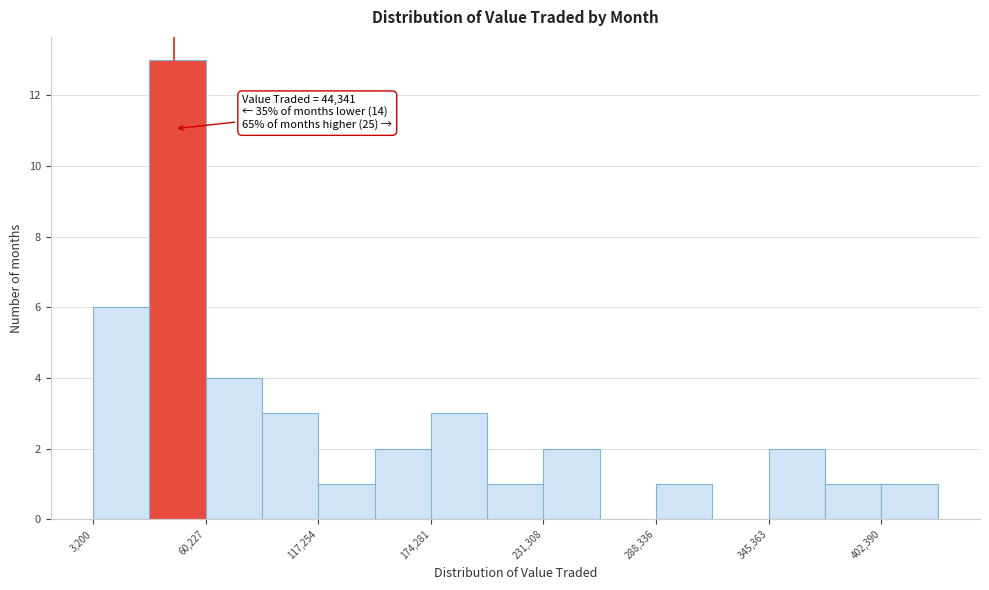

Read against the x-axis, roughly where is the centre of the tallest bar?

50000